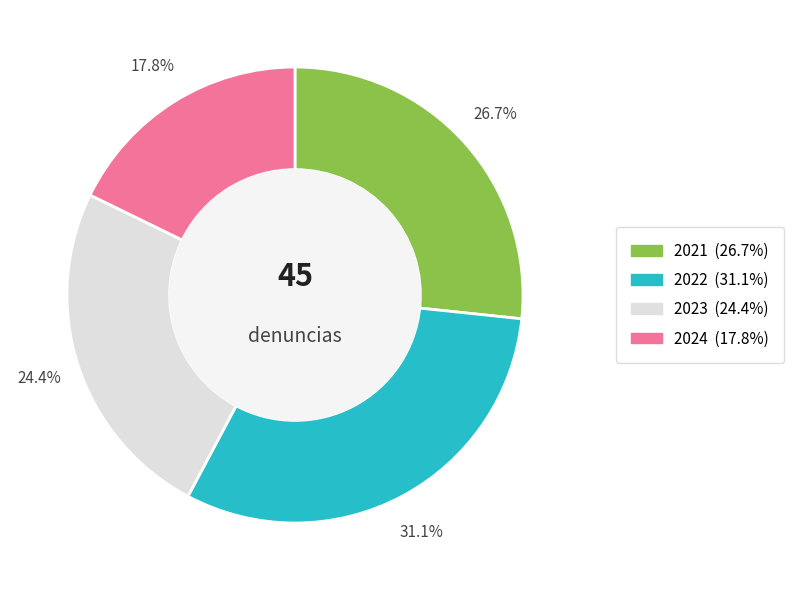

To the nearest percent, what is the combined percentage of 2023 and 2022?

56%